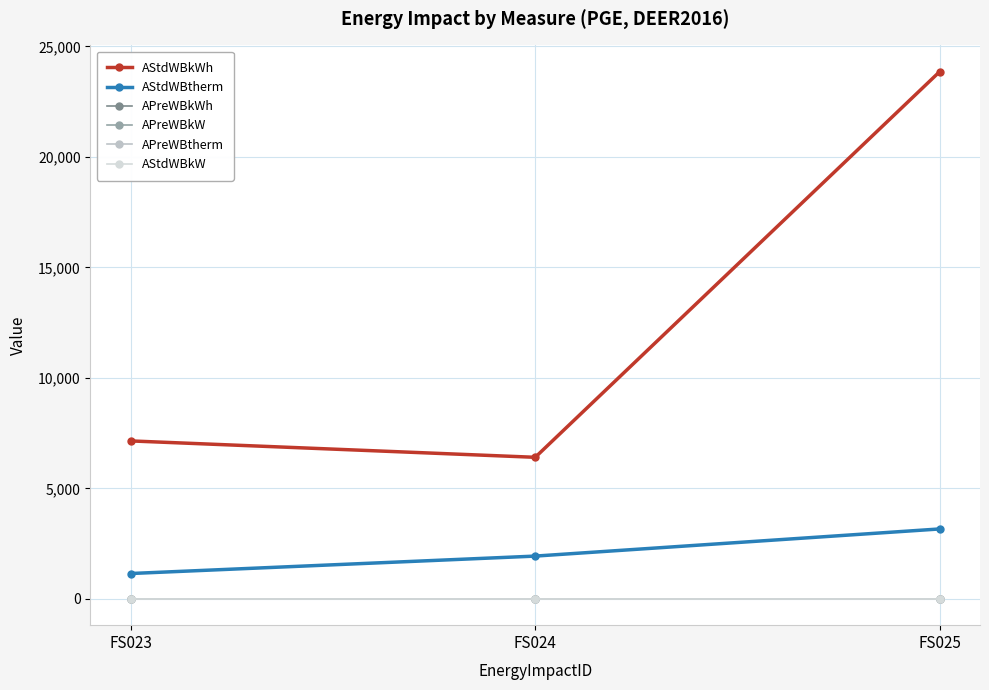

Is it true that AStdWBkW equals 0 at FS024?

True